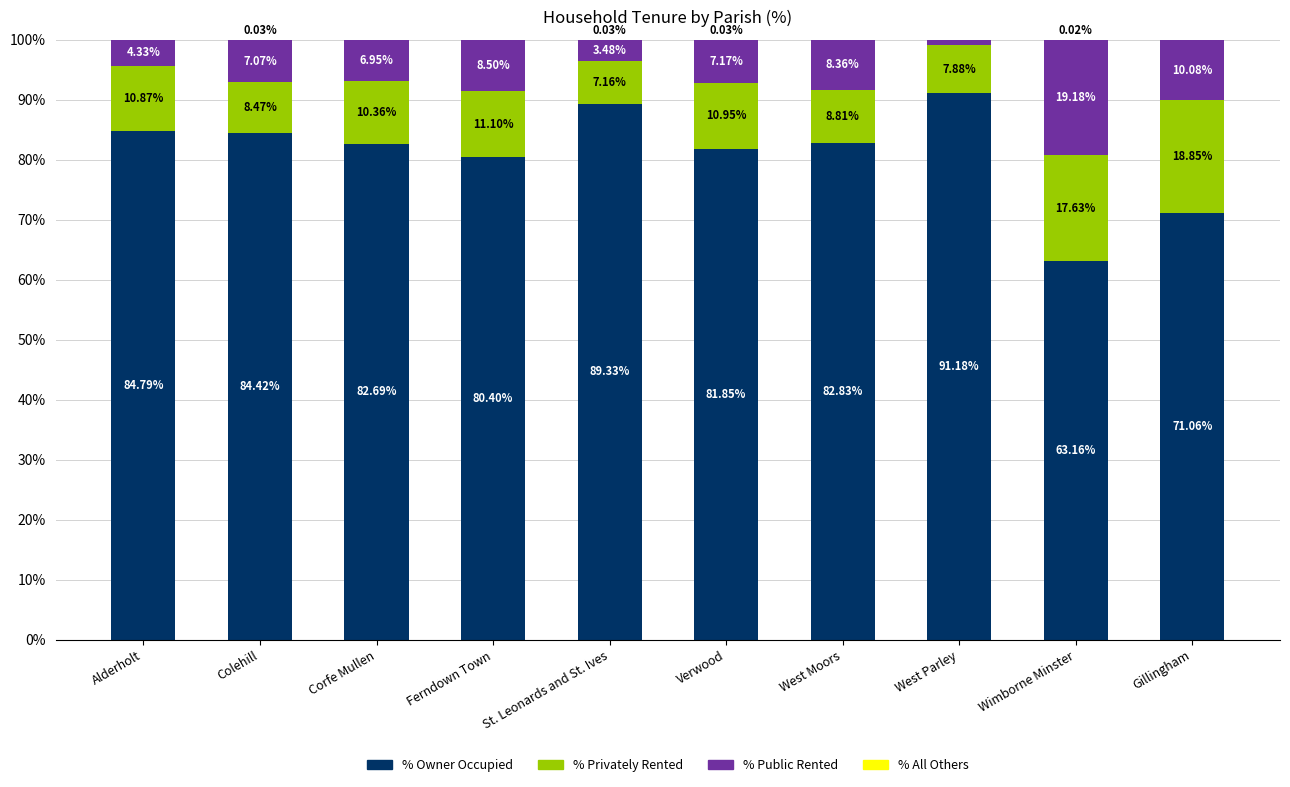

What is the total value across all series at Colehill?

100.0